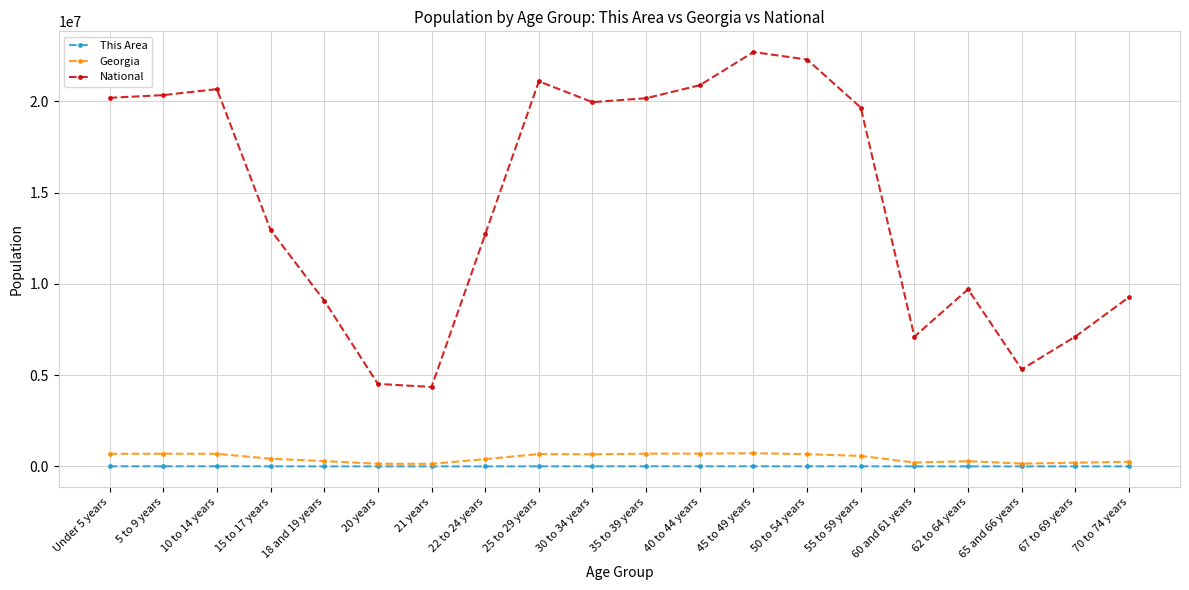

What is the label of the 19th point from the left?

67 to 69 years